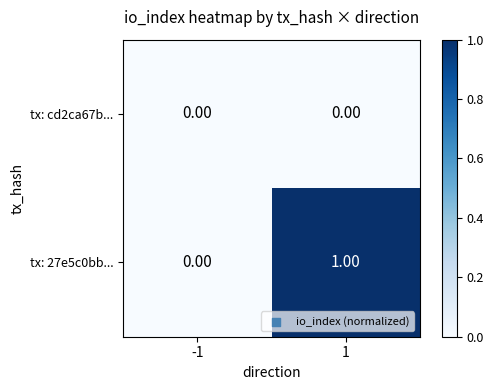

Which series has the widest spread of values?

tx: 27e5c0bb...